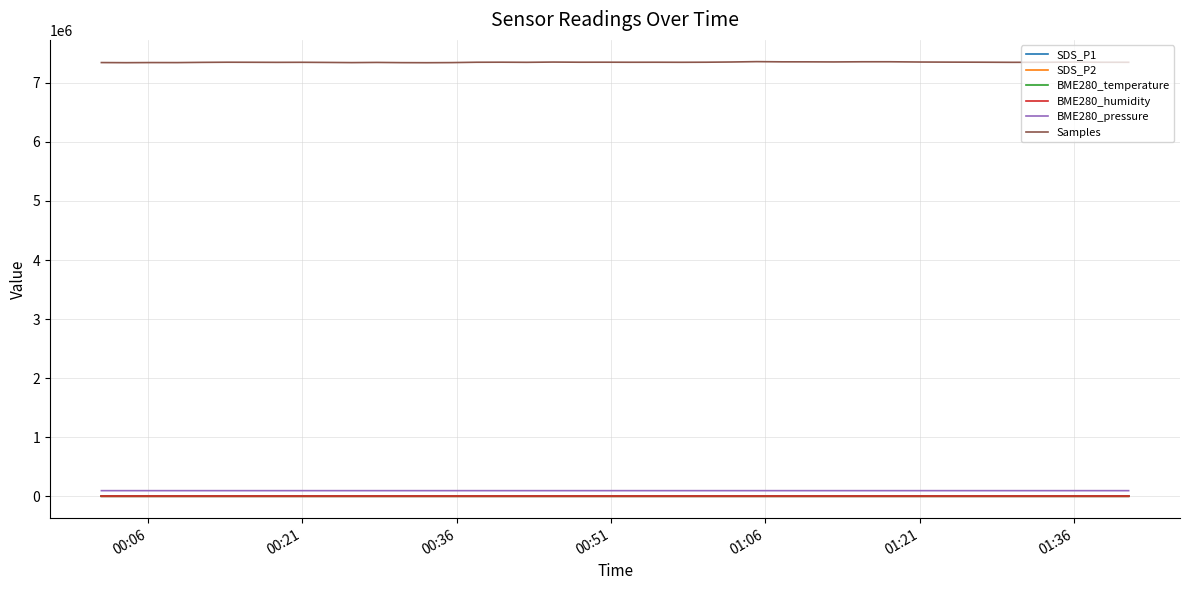

Which series has the largest total across all categories?

Samples